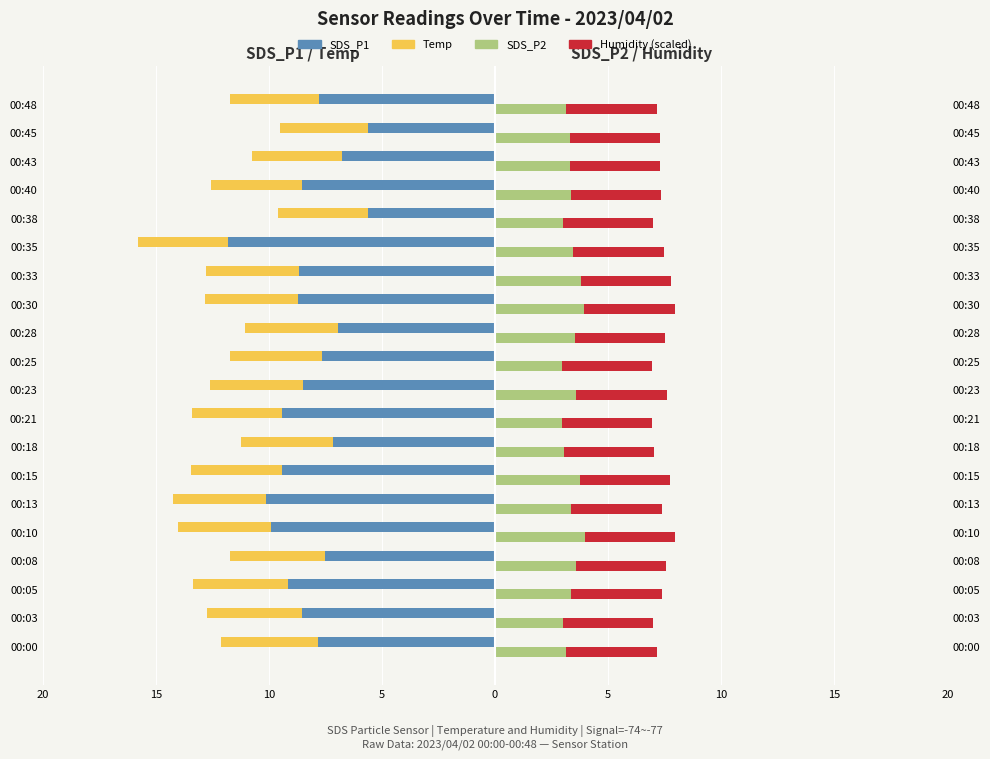

What is the difference between the Humidity (scaled) values at 00:13 and 00:45?

0.1